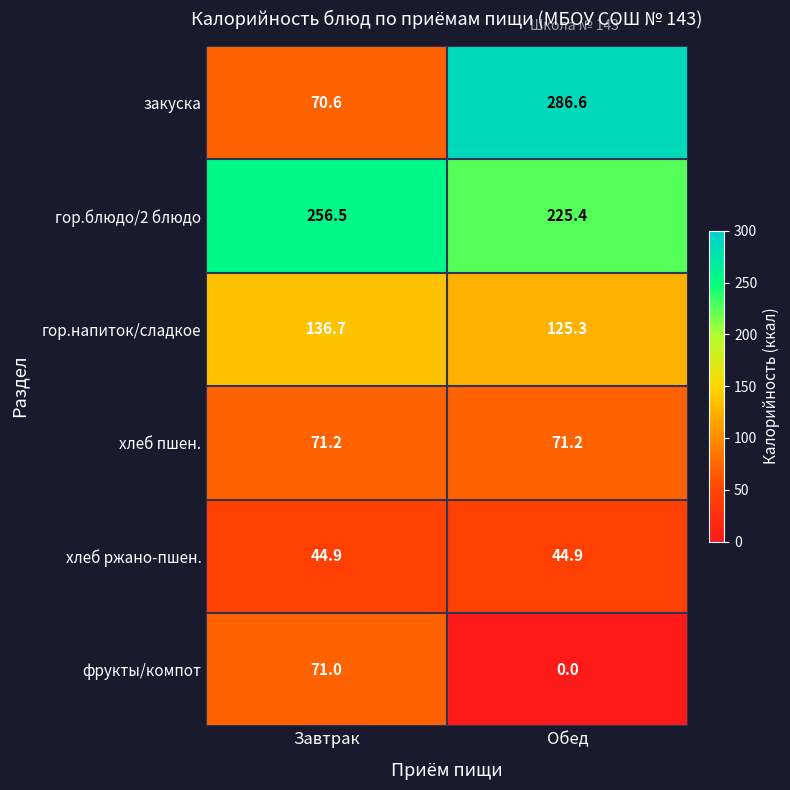

What is the sum of the хлеб ржано-пшен. values at Обед and Завтрак?

89.8